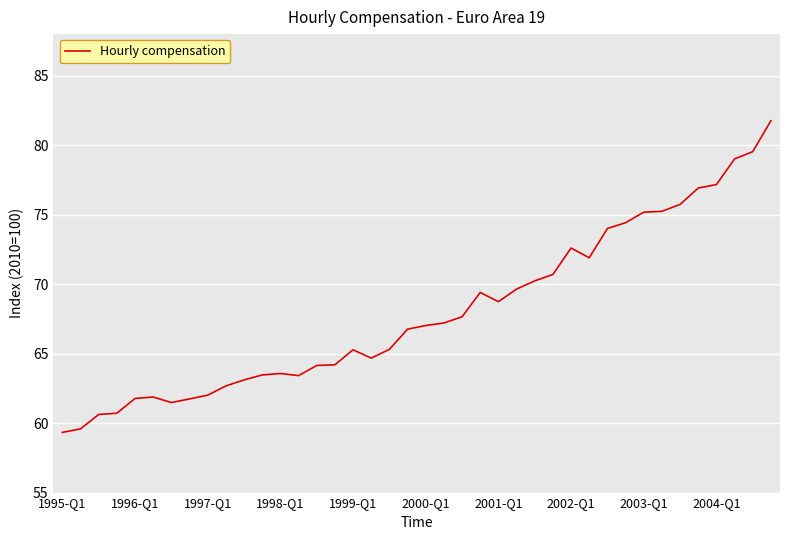

What is the difference between the maximum and minimum values?

22.4